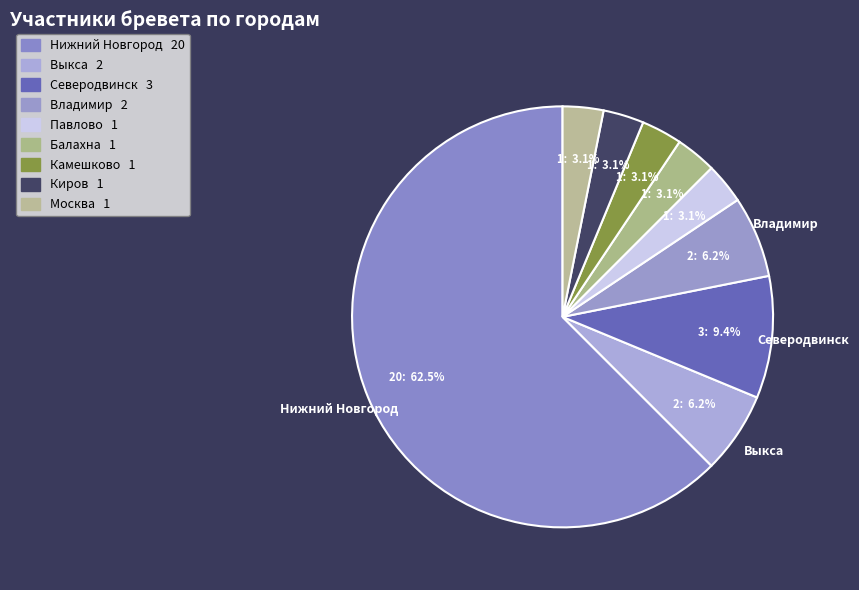

Combined, do Камешково and Павлово account for over 50%?

No